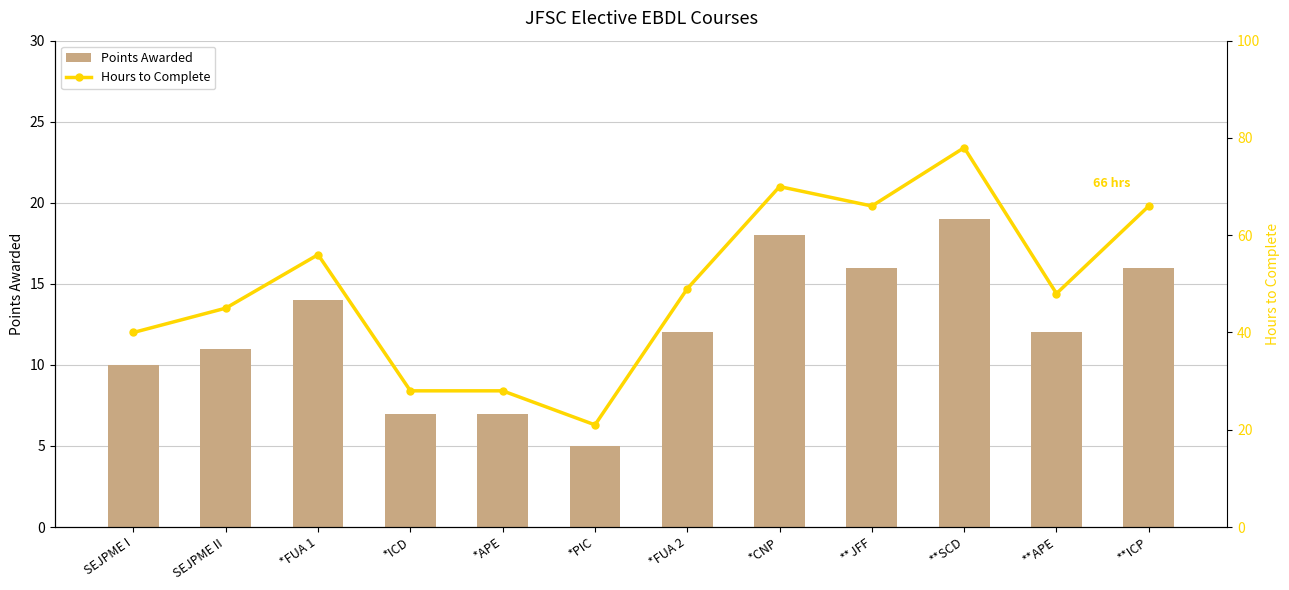

What is the difference between the highest and lowest values at *FUA 1?

42